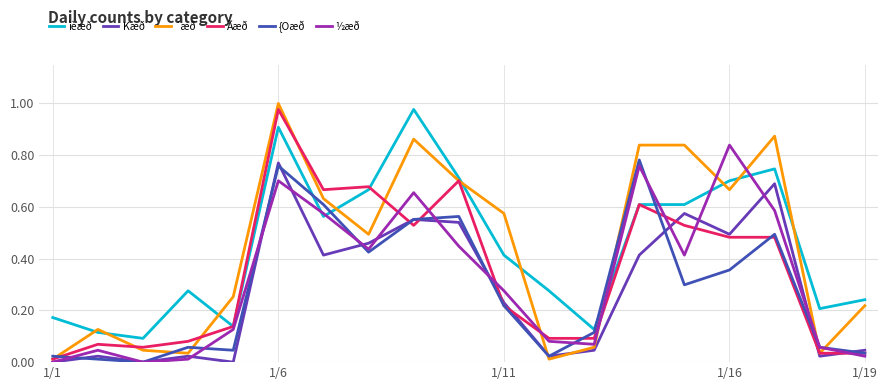

Which series has the widest spread of values?

´æð